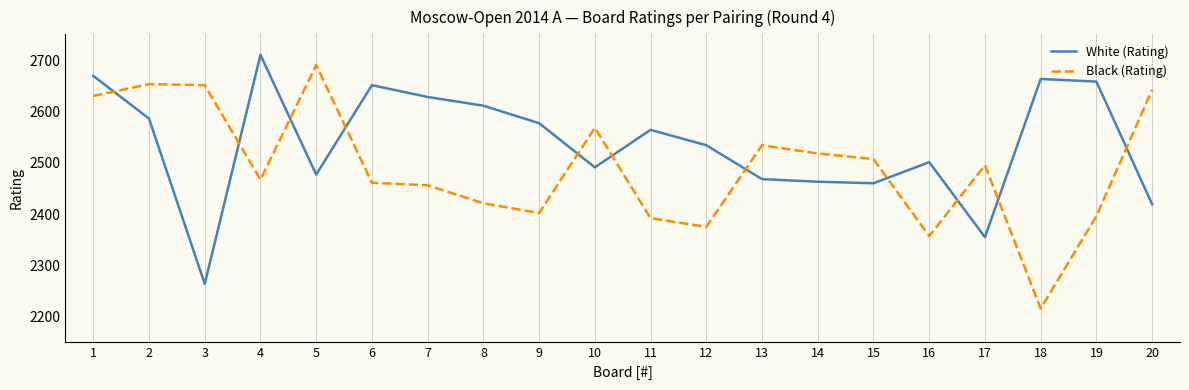

Is this an area chart (filled region under the line)?

No